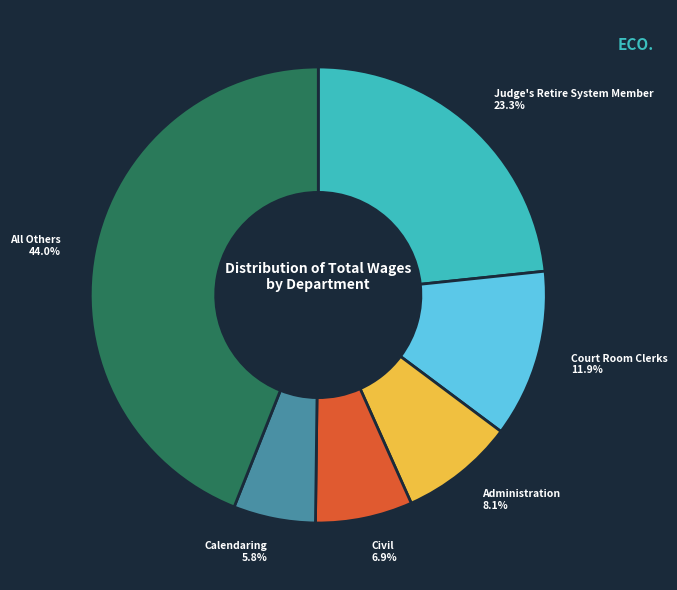

Is there a majority slice in this chart?

No